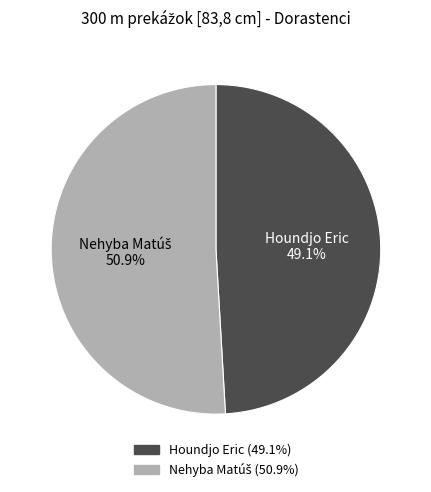

What percentage is NOT represented by Houndjo Eric?

50.9%